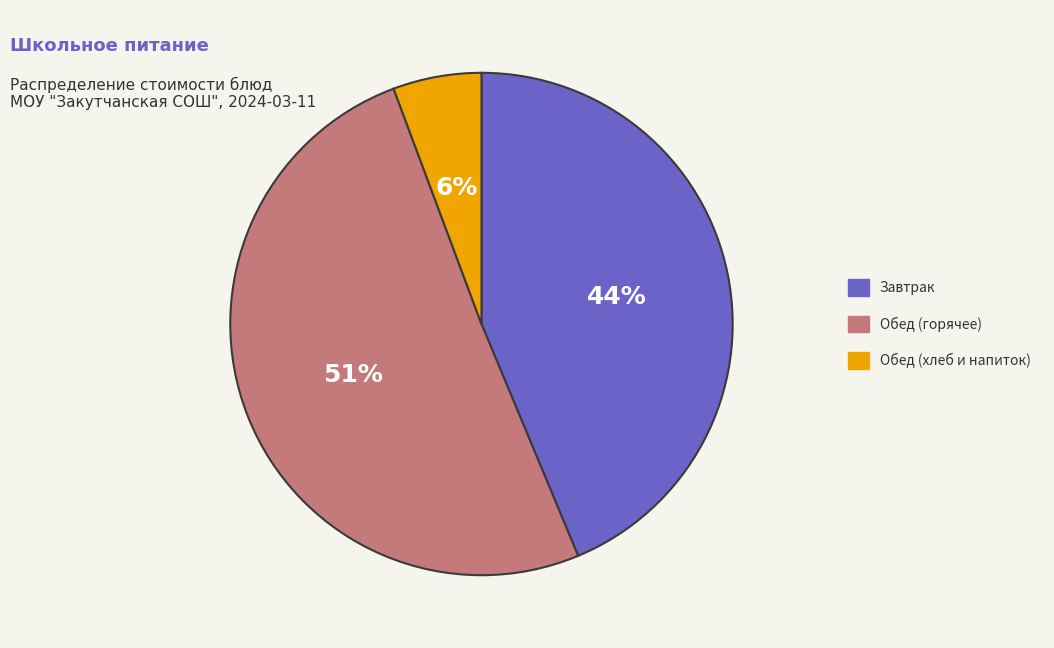

What is the largest slice in the pie chart?

Обед (горячее)